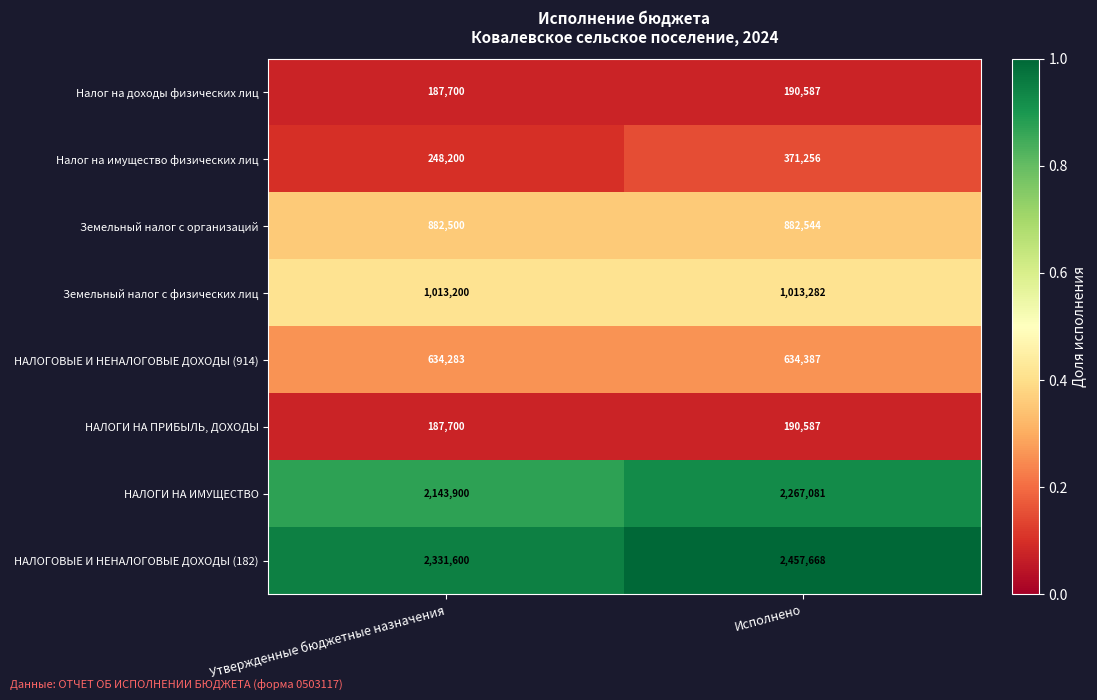

What is the total value across all series at Утвержденные бюджетные назначения?

7629083